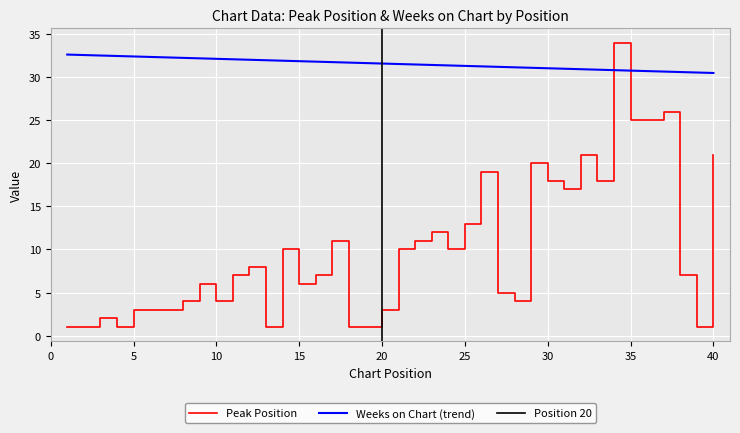

What is the difference between the second highest and minimum values?

25